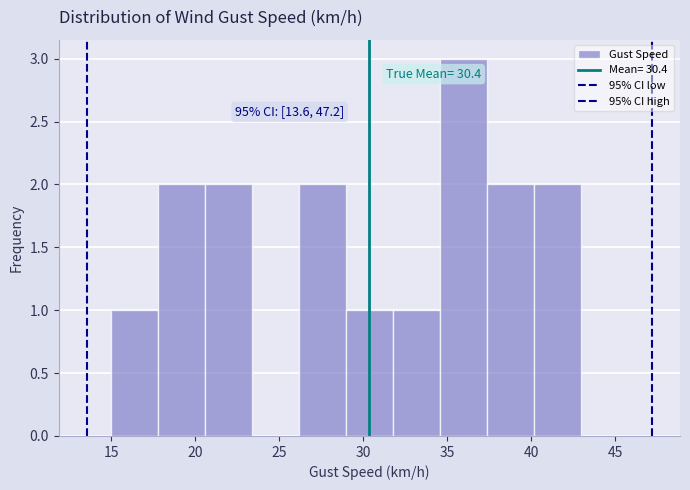

Which range on the x-axis has the tallest bar?

34.6 to 37.4